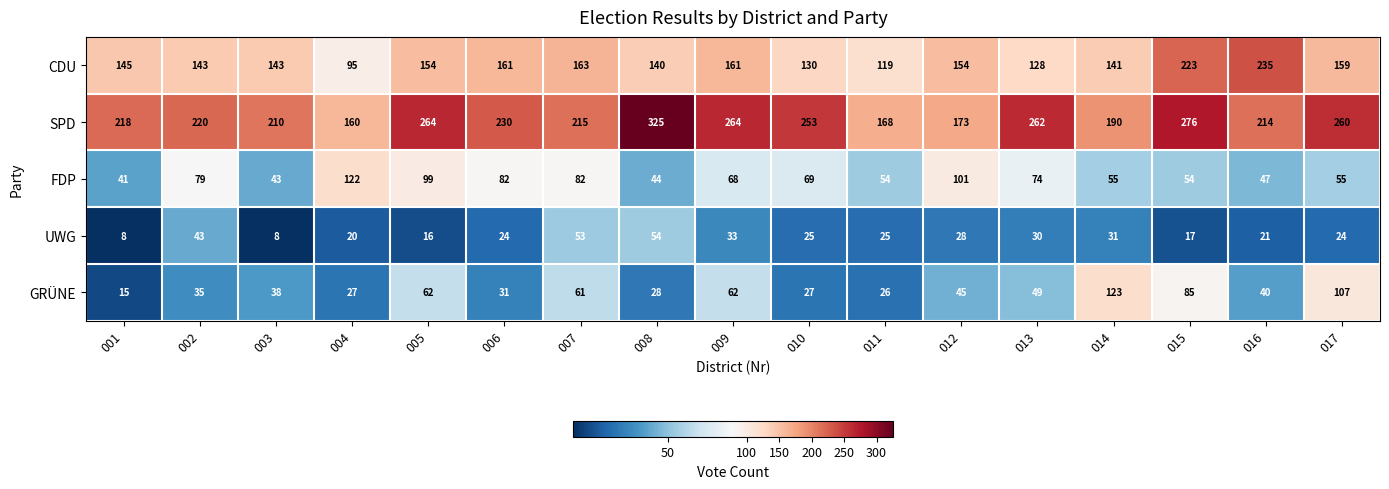

Rank the series at 002 from highest to lowest value.

SPD, CDU, FDP, UWG, GRÜNE